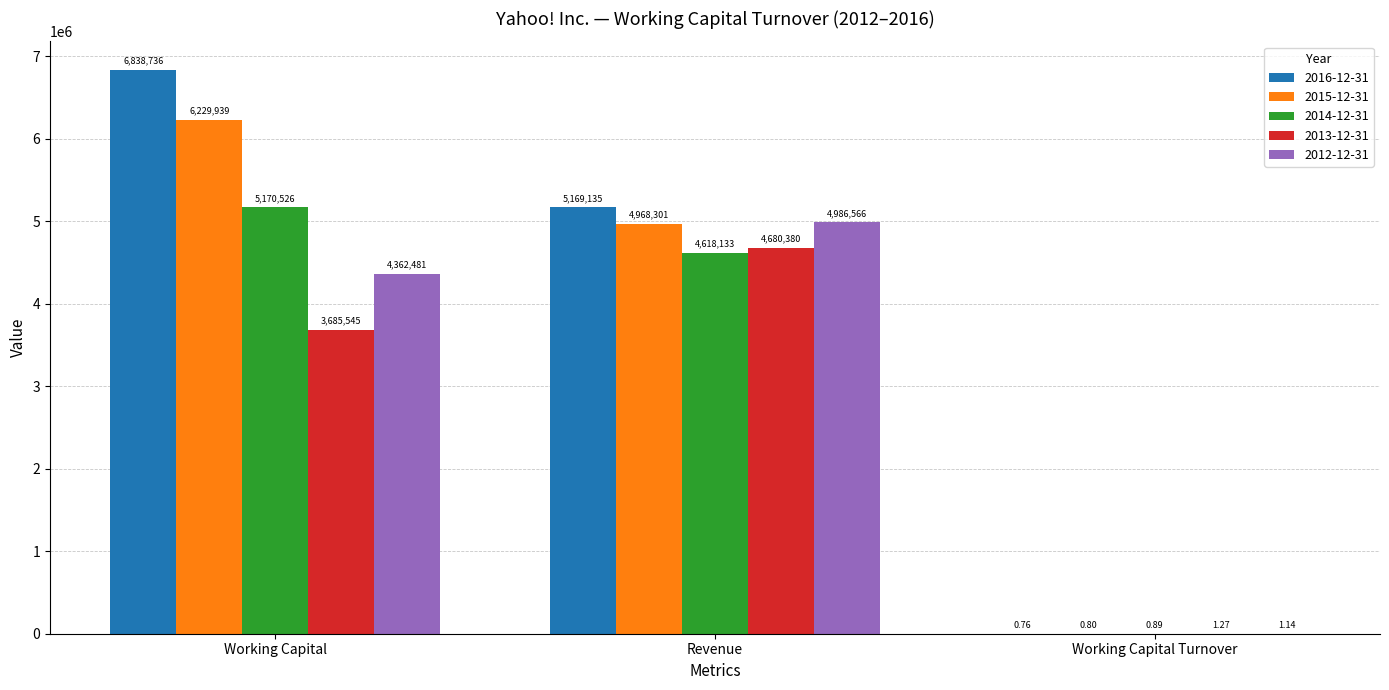

What are all the series names shown in the legend?

2016-12-31, 2015-12-31, 2014-12-31, 2013-12-31, 2012-12-31